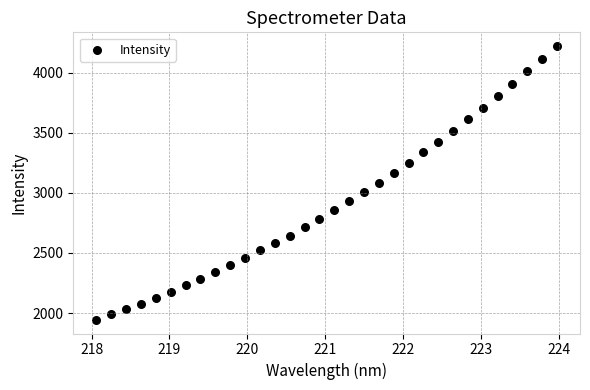

What is the range of X values (max minus min)?

5.9